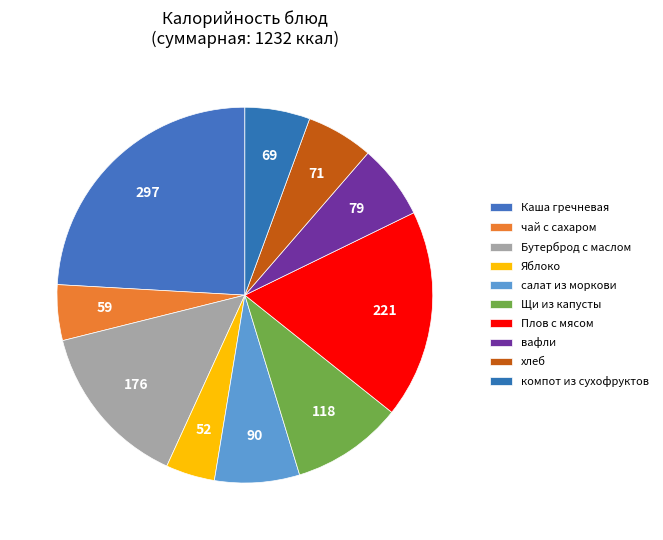

What percentage is the Плов с мясом slice, to the nearest percent?

18%